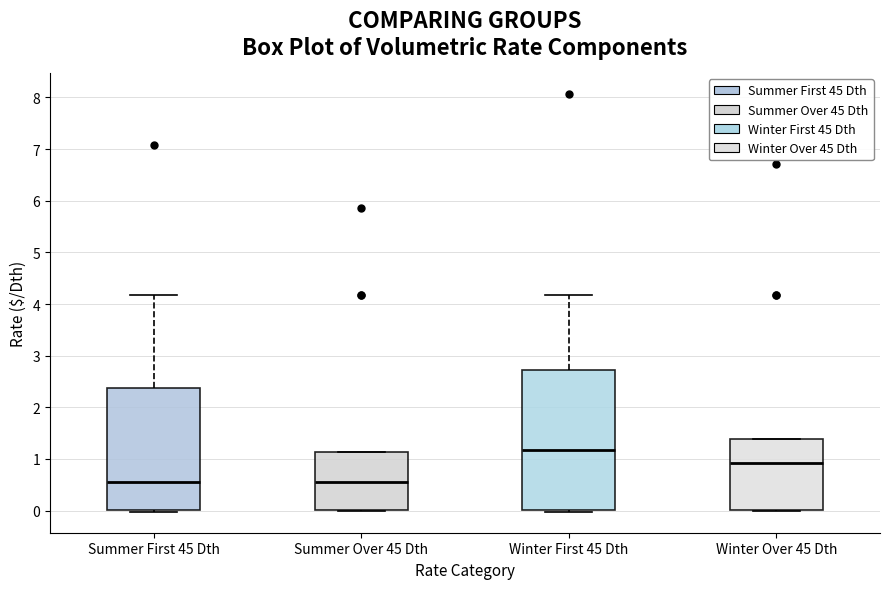

Reading left to right, transcribe this box plot: for each box, give where its median line is, the range the box spans, and where its two whiskers end, as read against the y-axis. The values are not printed on the chart, so give them approximately, as read against the axis.

Summer First 45 Dth: median 0.5, box 0.0 to 2.4, whiskers 0.0 (just below the box's lower edge) to 4.2
Summer Over 45 Dth: median 0.5, box 0.0 to 1.1, whiskers 0.0 to 1.1
Winter First 45 Dth: median 1.2, box 0.0 to 2.7, whiskers 0.0 (just below the box's lower edge) to 4.2
Winter Over 45 Dth: median 0.9, box 0.0 to 1.4, whiskers 0.0 to 1.4